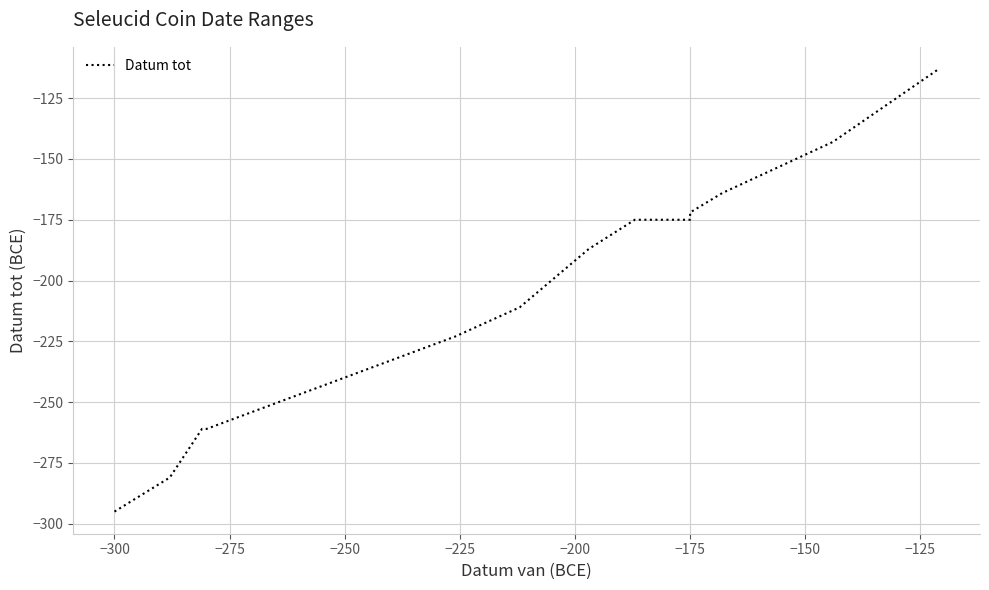

What is the smallest value displayed?

-295